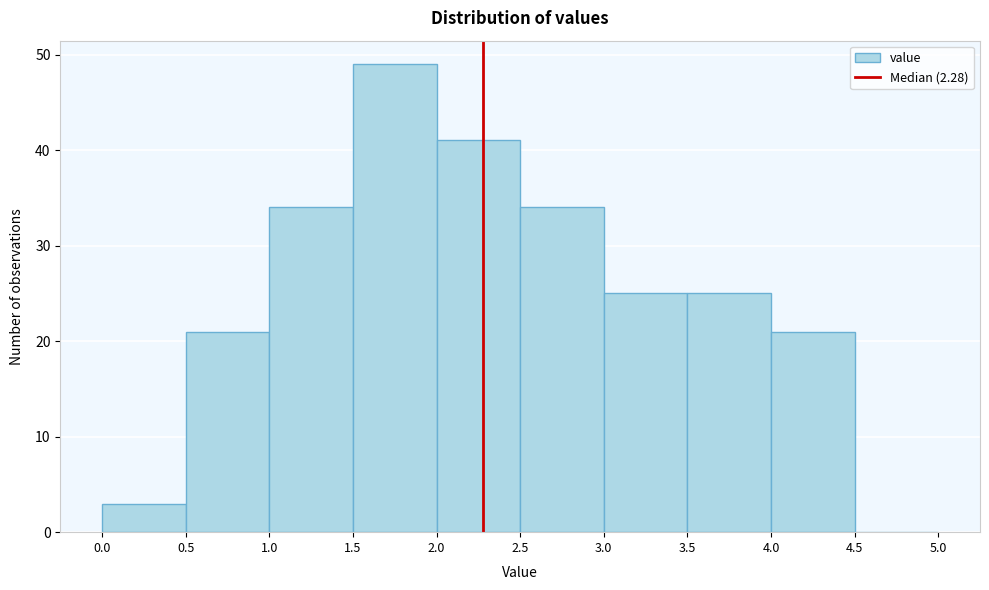

Which range on the x-axis has the tallest bar?

1.5 to 2.0